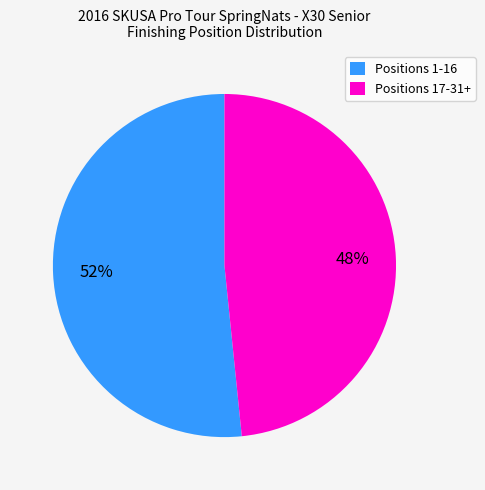

Count the number of slices in the pie.

2